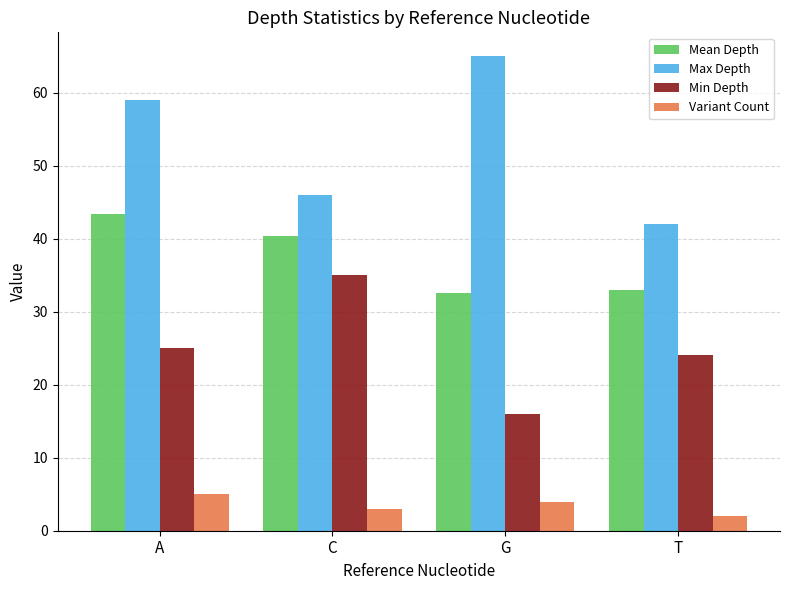

Between A and C, which series saw the biggest shift?

Max Depth